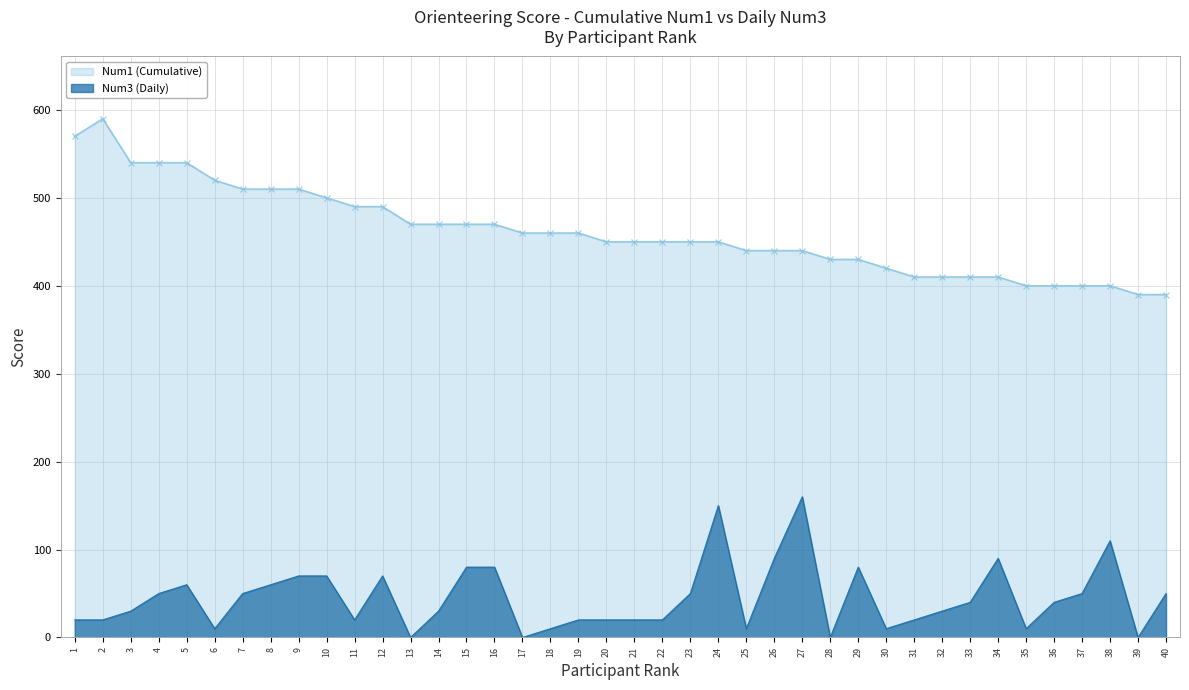

At which category does Num1 (Cumulative) reach its first local peak?

2